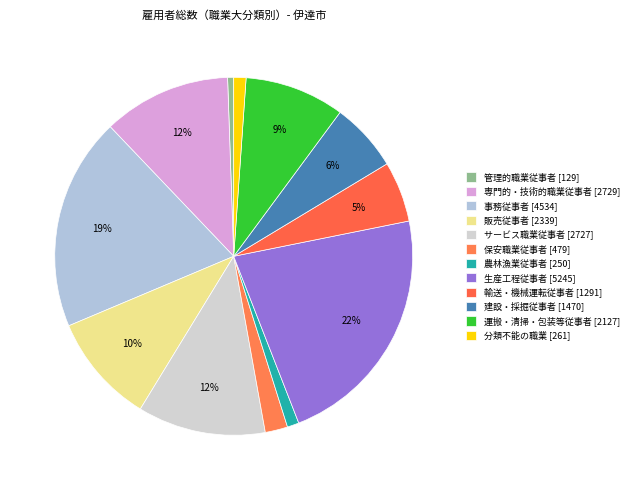

How many segments does this pie chart have?

12